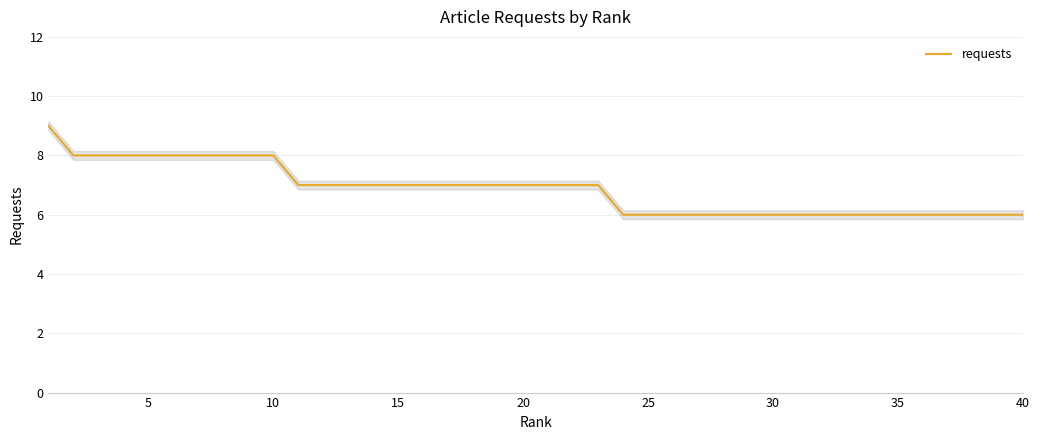

What is the lowest value of the requests series?

6